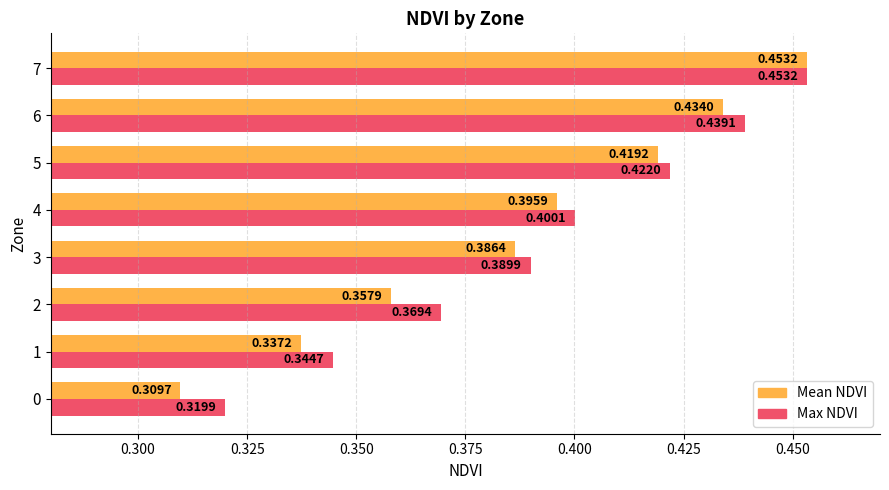

What is the difference between the maximum and minimum values in the Max NDVI series?

0.1